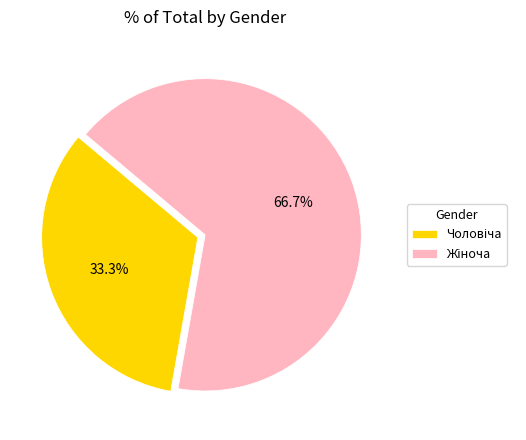

Is there any slice that represents more than half of the pie?

Yes